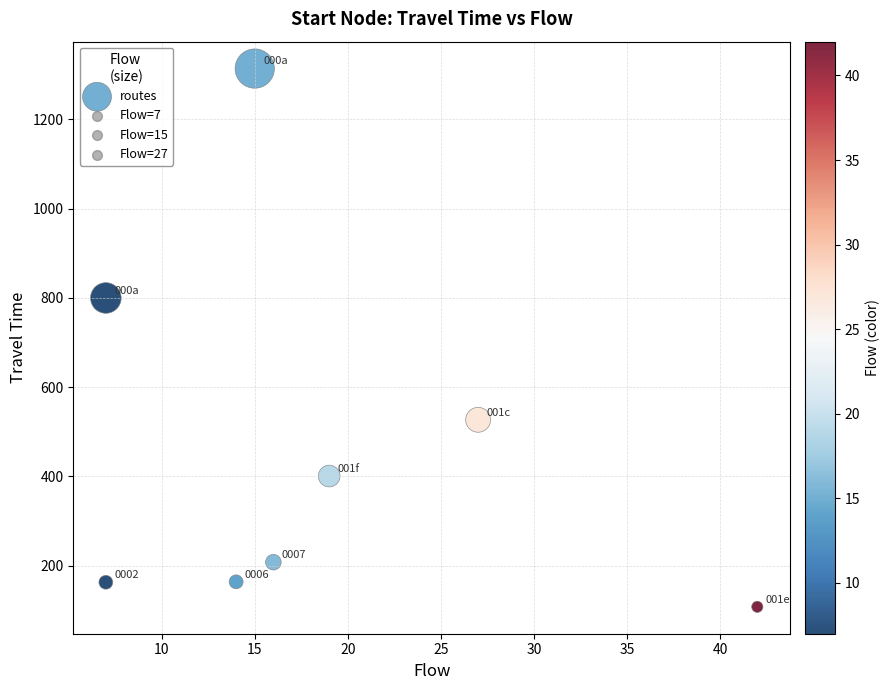

What is the range of Y values (max minus min)?

1206